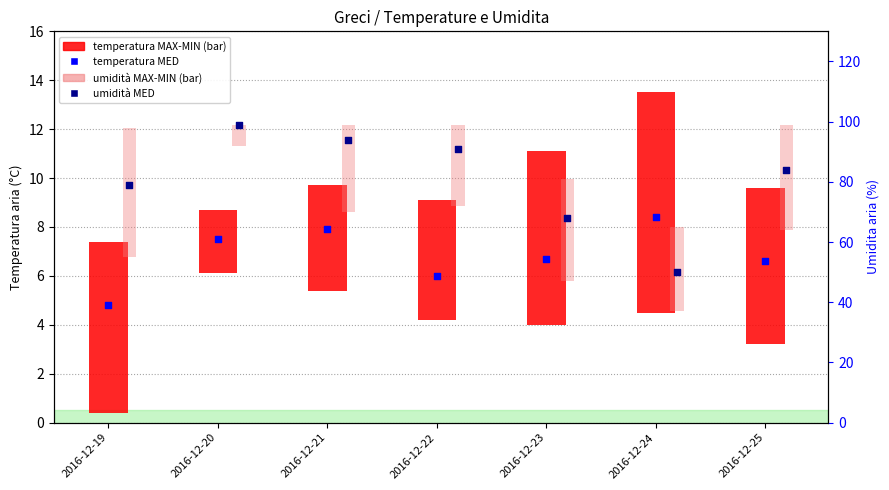

At how many categories does at least one series exceed 39?

7